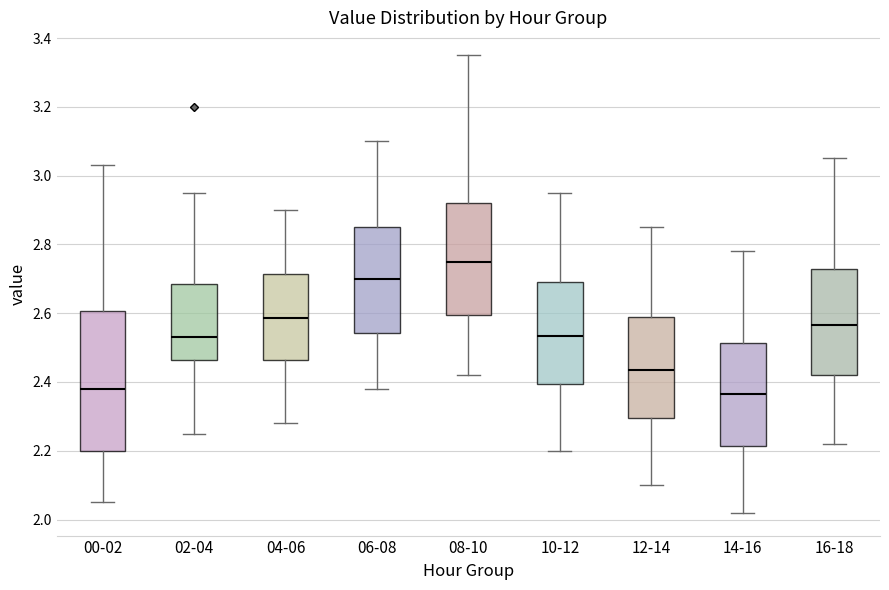

Reading left to right, read every box against the y-axis: the position of its median line, the range the box covers, and the ends of its whiskers. The values are not printed on the chart, so give them approximately, as read against the axis.

00-02: median 2.38, box 2.20 to 2.60, whiskers 2.06 to 3.04
02-04: median 2.54, box 2.46 to 2.68, whiskers 2.26 to 2.96
04-06: median 2.58, box 2.46 to 2.72, whiskers 2.28 to 2.90
06-08: median 2.70, box 2.54 to 2.86, whiskers 2.38 to 3.10
08-10: median 2.76, box 2.60 to 2.92, whiskers 2.42 to 3.36
10-12: median 2.54, box 2.40 to 2.70, whiskers 2.20 to 2.96
12-14: median 2.44, box 2.30 to 2.60, whiskers 2.10 to 2.86
14-16: median 2.36, box 2.22 to 2.52, whiskers 2.02 to 2.78
16-18: median 2.56, box 2.42 to 2.72, whiskers 2.22 to 3.06